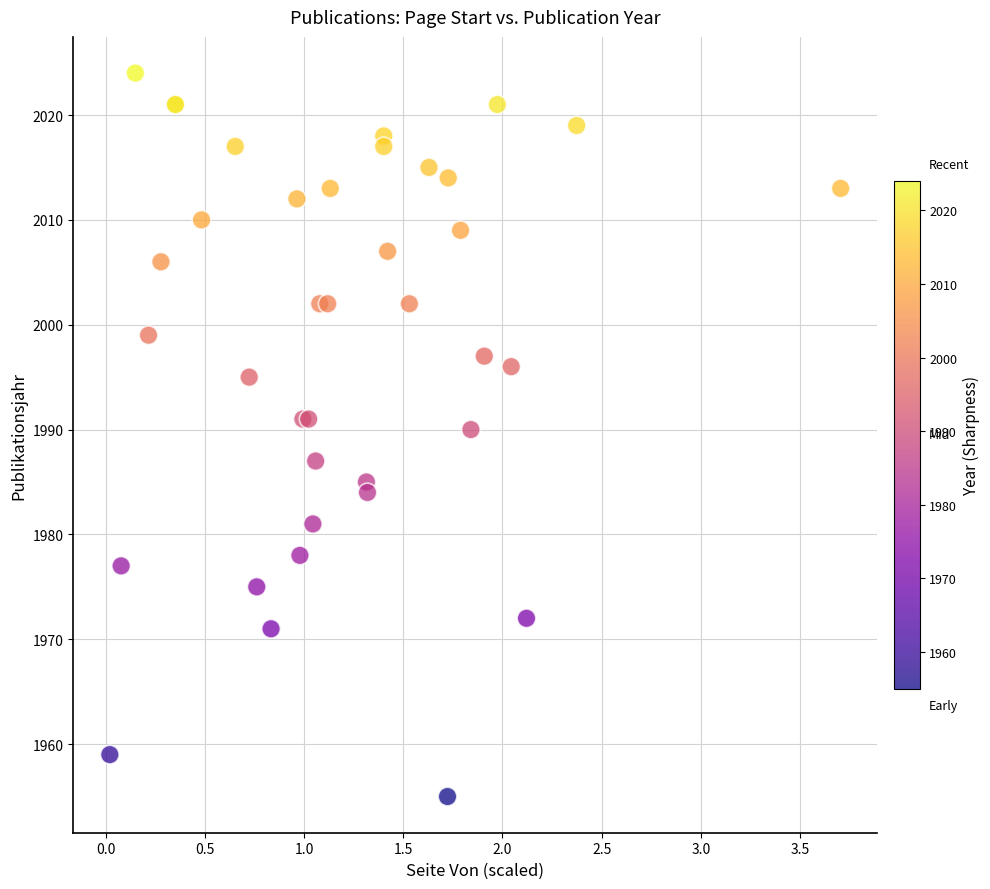

What Y value in the scatter plot is closest to 1989?

1990